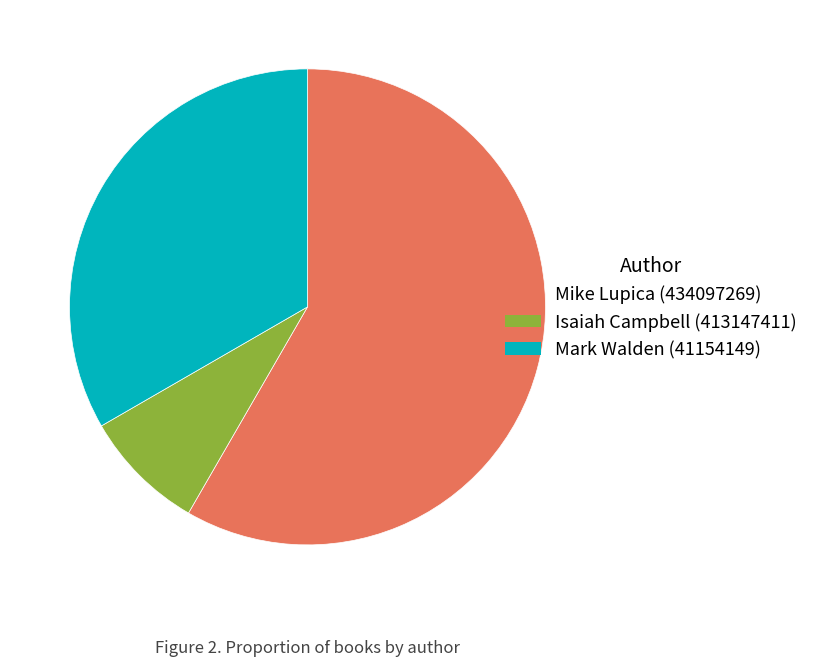

Combined, do Mike Lupica (434097269) and Isaiah Campbell (413147411) account for over 50%?

Yes